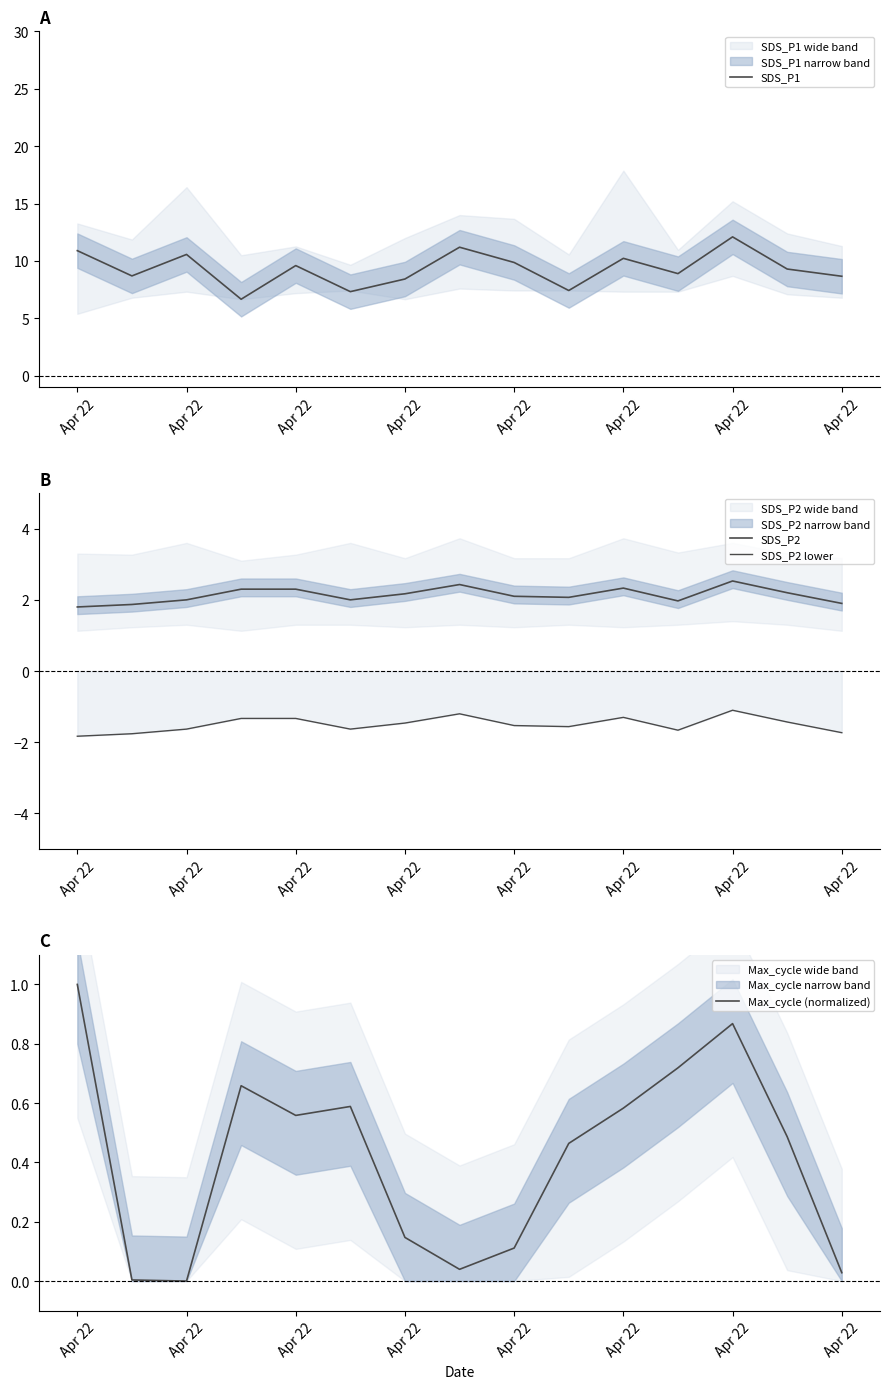

At which category is the sum across all series the highest?

Apr 22